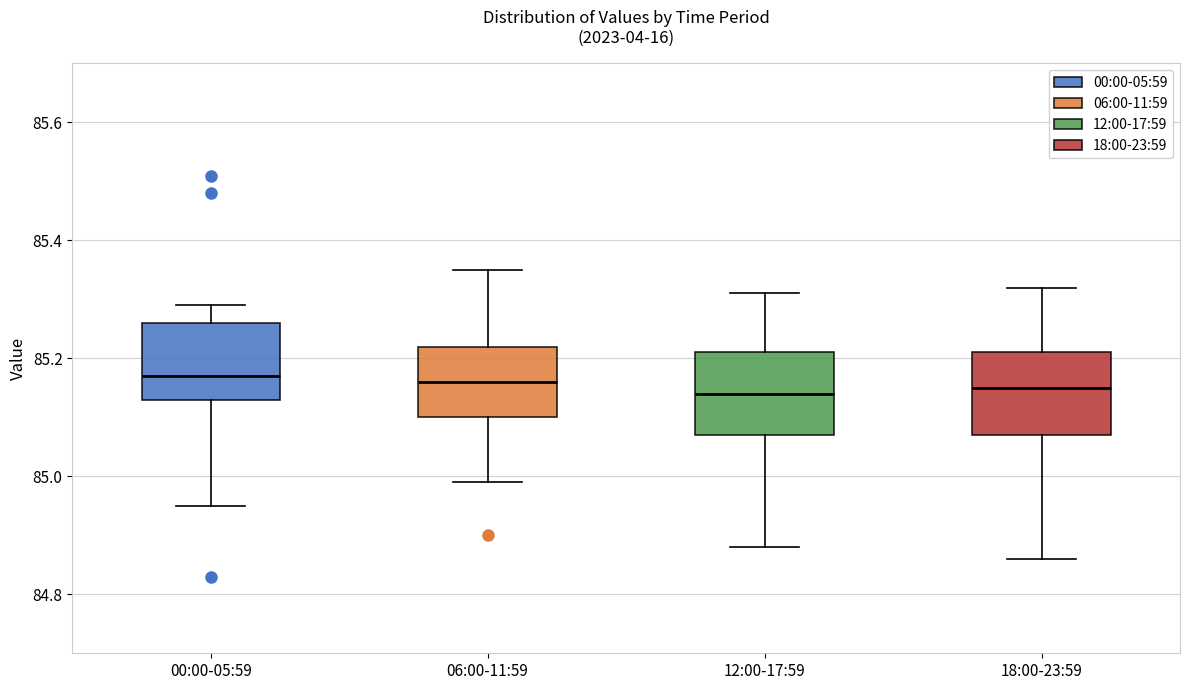

Reading left to right, transcribe this box plot: for each box, give where its median line is, the range the box spans, and where its two whiskers end, as read against the y-axis. The values are not printed on the chart, so give them approximately, as read against the axis.

00:00-05:59: median 85.18, box 85.14 to 85.26, whiskers 84.96 to 85.30
06:00-11:59: median 85.16, box 85.10 to 85.22, whiskers 85.00 to 85.36
12:00-17:59: median 85.14, box 85.08 to 85.22, whiskers 84.88 to 85.32
18:00-23:59: median 85.16, box 85.08 to 85.22, whiskers 84.86 to 85.32